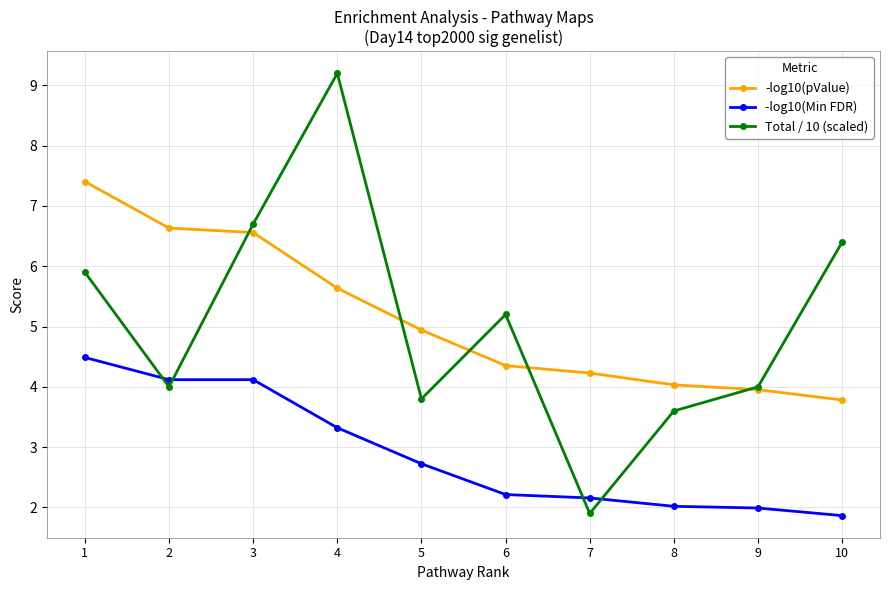

True or false: Total / 10 (scaled) and -log10(pValue) cross at least once.

True